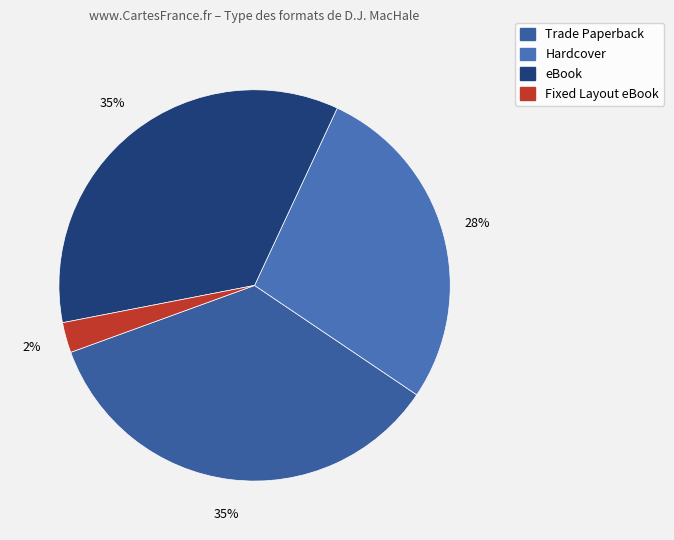

Combined, do Hardcover and Trade Paperback account for over 50%?

Yes